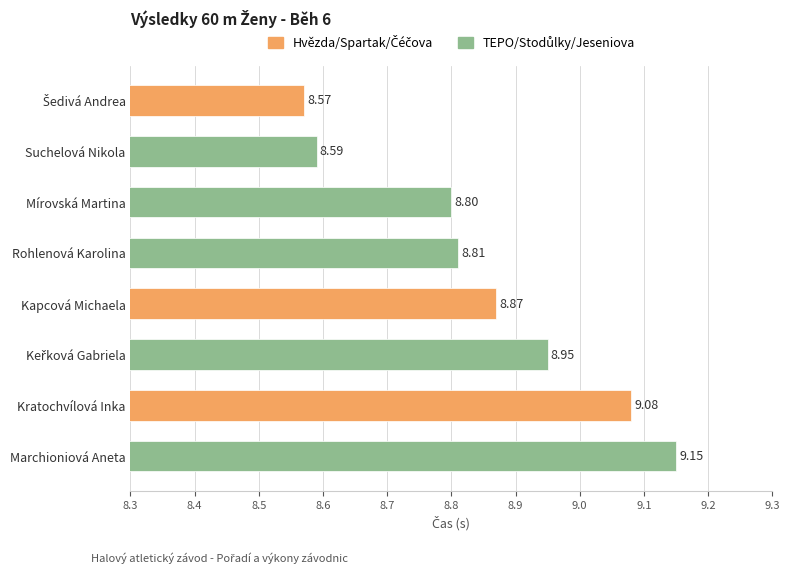

Which label corresponds to the largest value in the chart?

Marchioniová Aneta